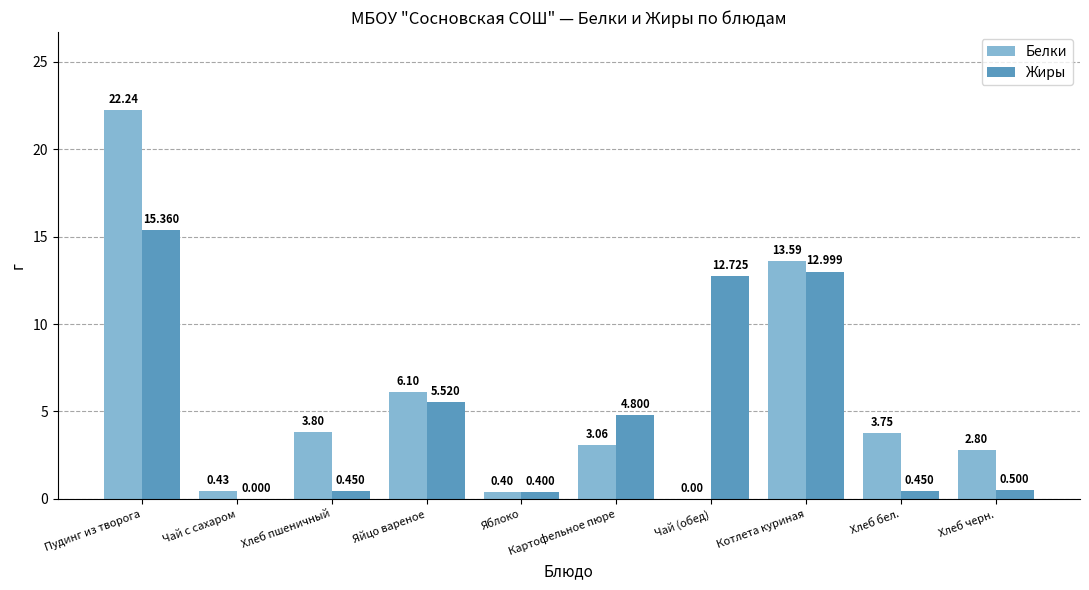

At which category is the sum across all series the highest?

Пудинг из творога